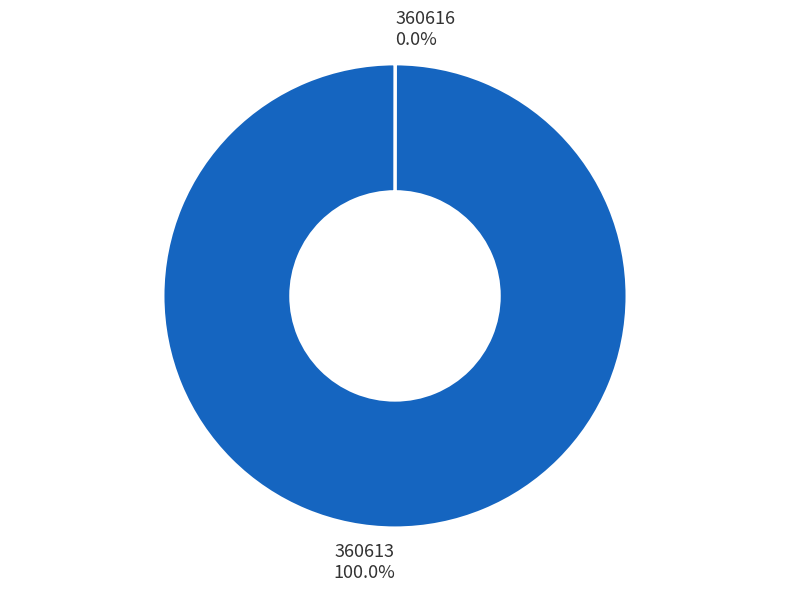

The 360613 slice represents 100% of the pie. True or false?

True